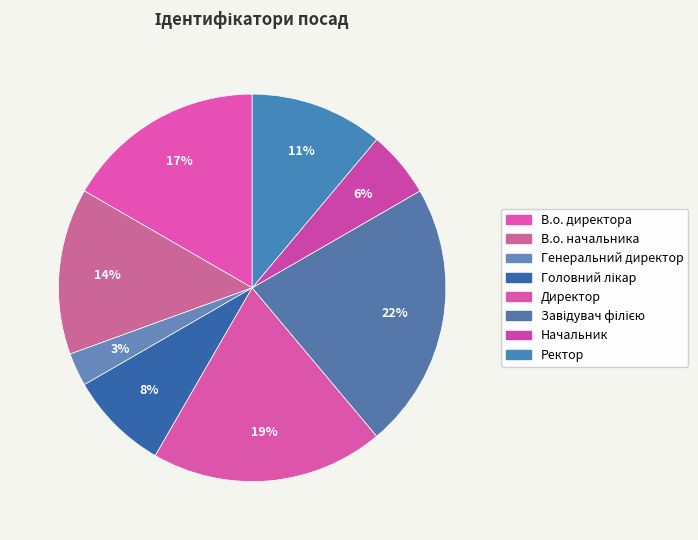

Combined, what portion of the pie is Начальник and Ректор?

16.7%